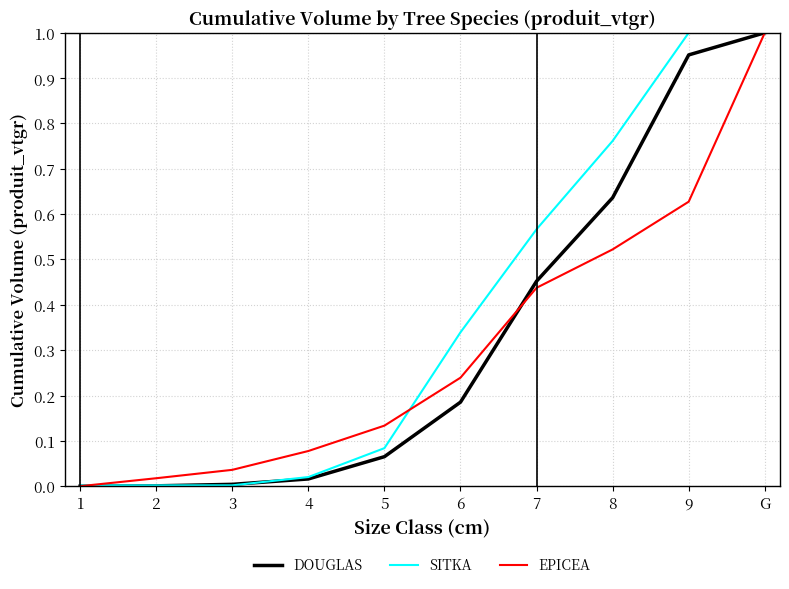

The value of EPICEA at 1 is 0.5. True or false?

False